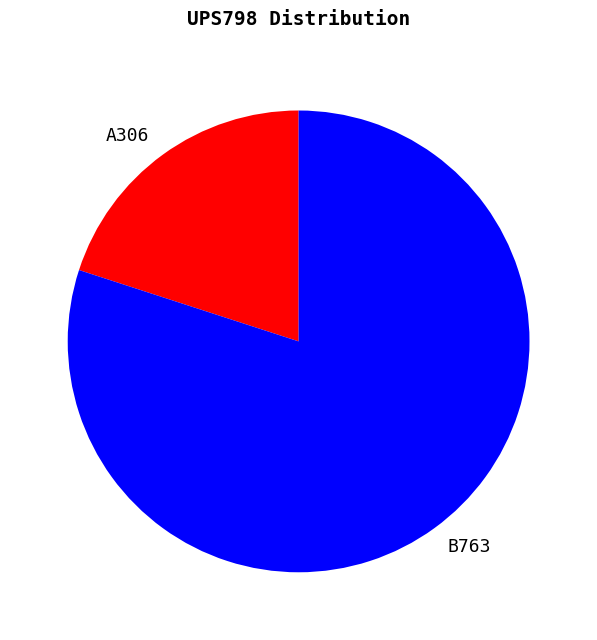

Which has a higher value, B763 or A306?

B763